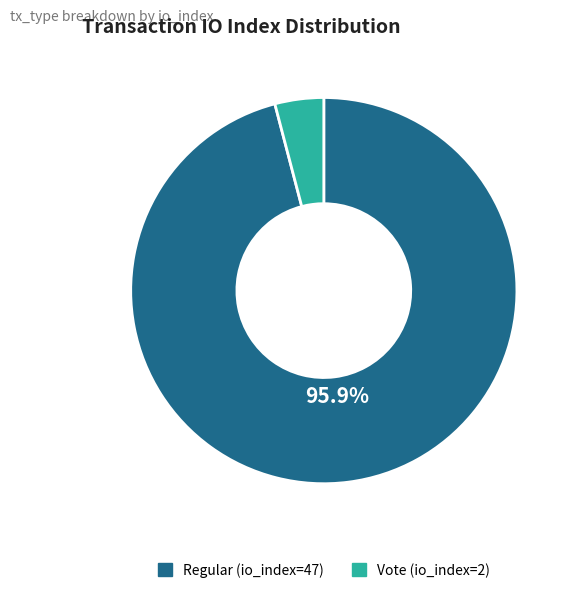

Which has a higher value, Regular (io_index=47) or Vote (io_index=2)?

Regular (io_index=47)